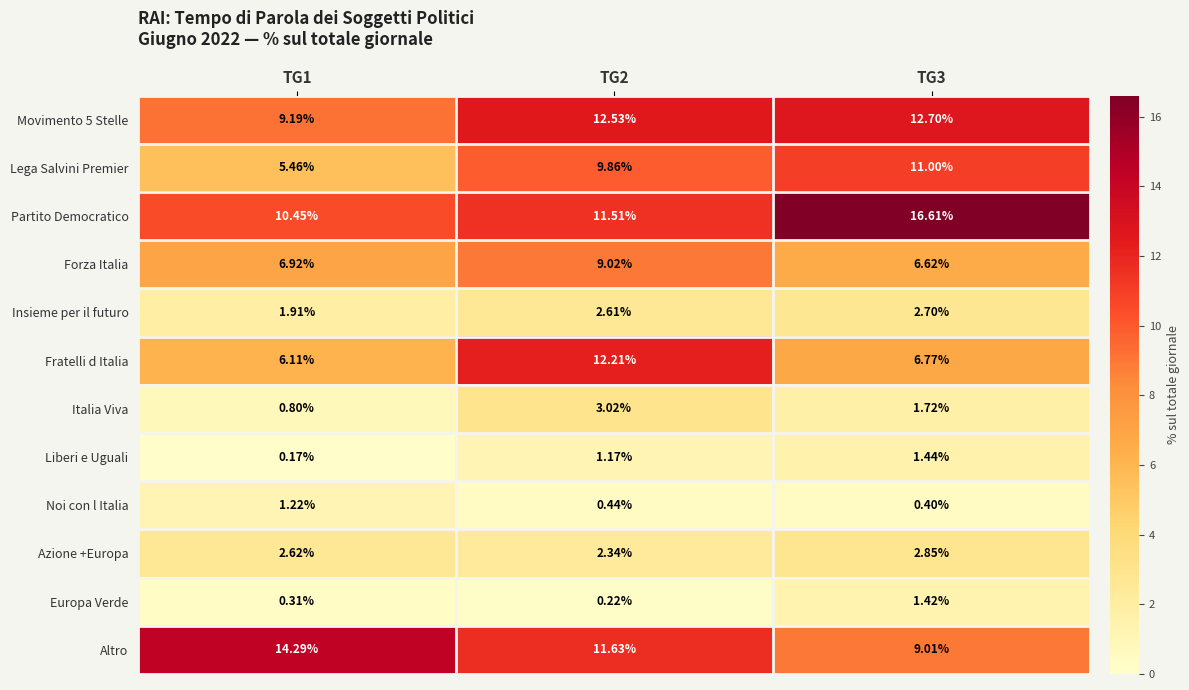

Which category has the highest value across all series?

TG3